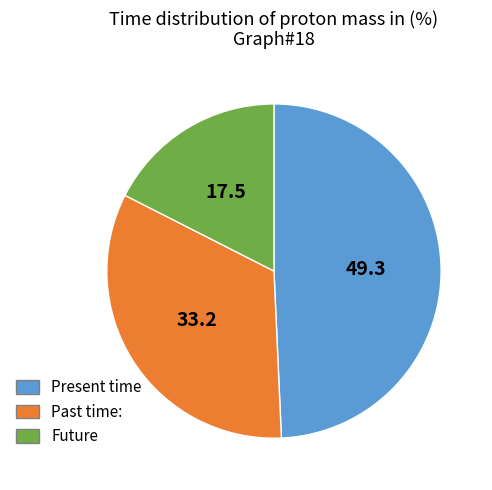

Between Past time: and Future, which is larger?

Past time: